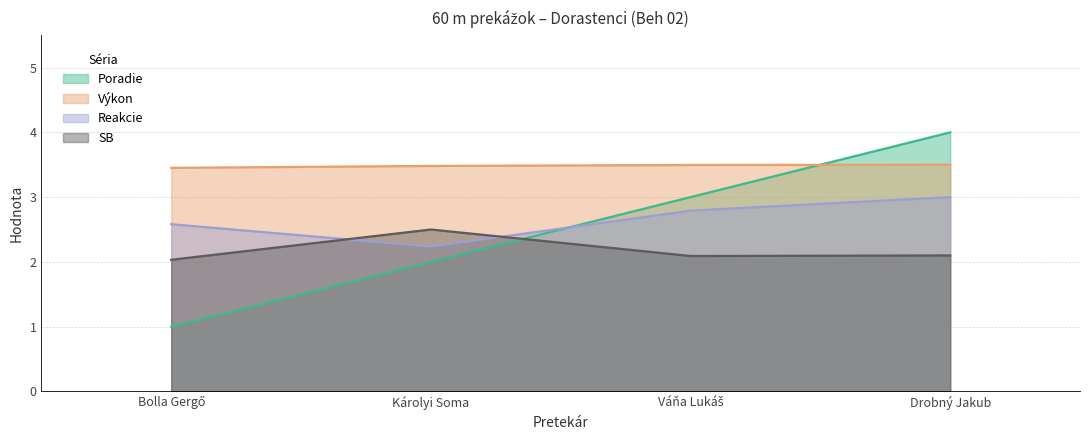

What is the smallest value displayed?

1.0